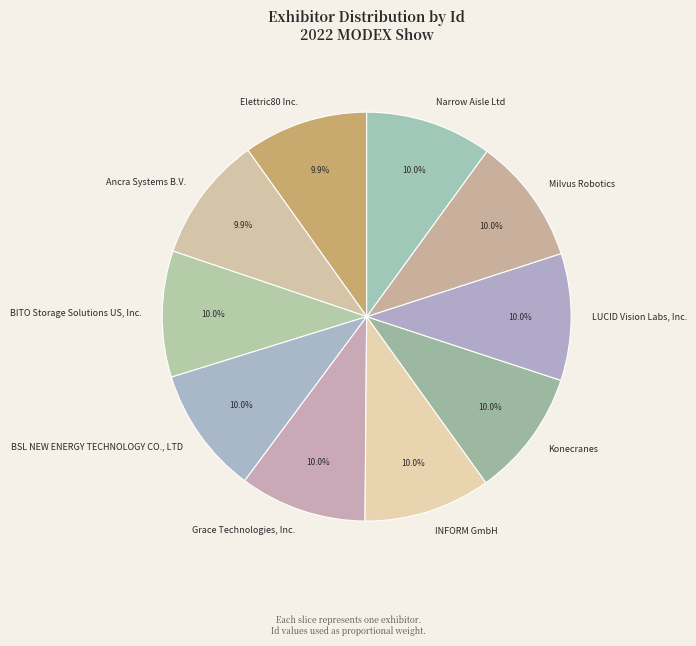

Count the number of slices in the pie.

10